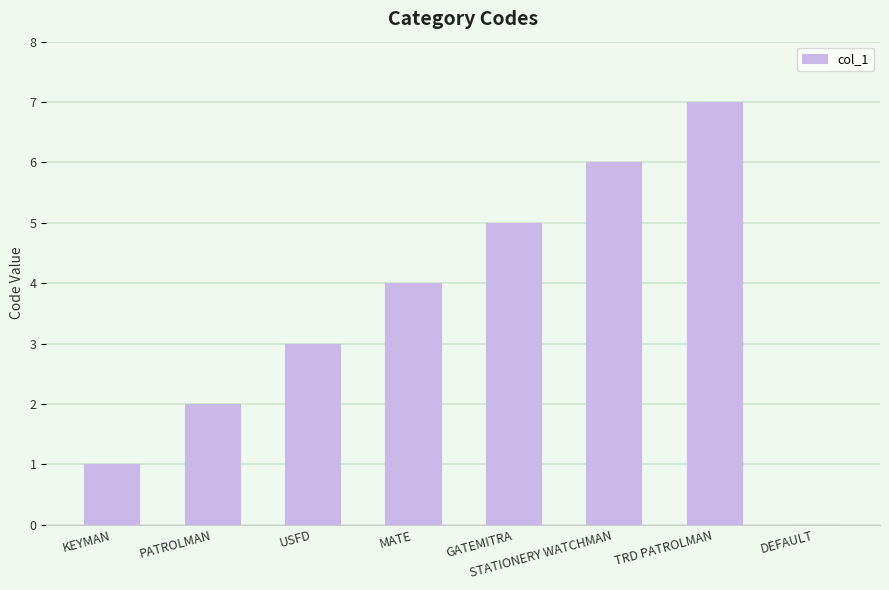

Which label corresponds to the largest value in the chart?

TRD PATROLMAN